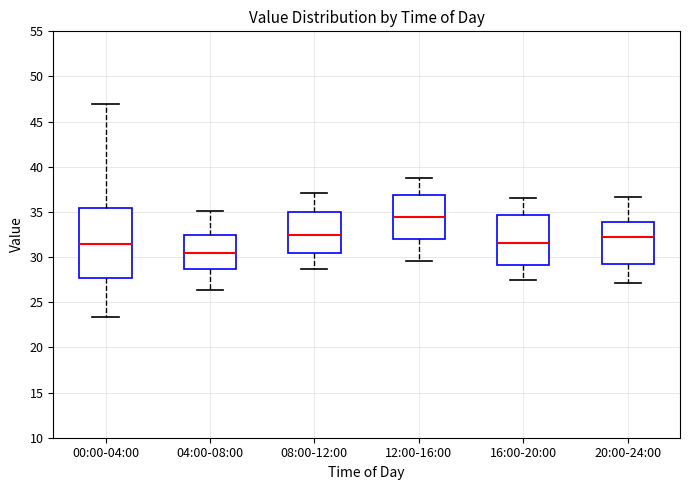

Which box's median line is the highest?

12:00-16:00